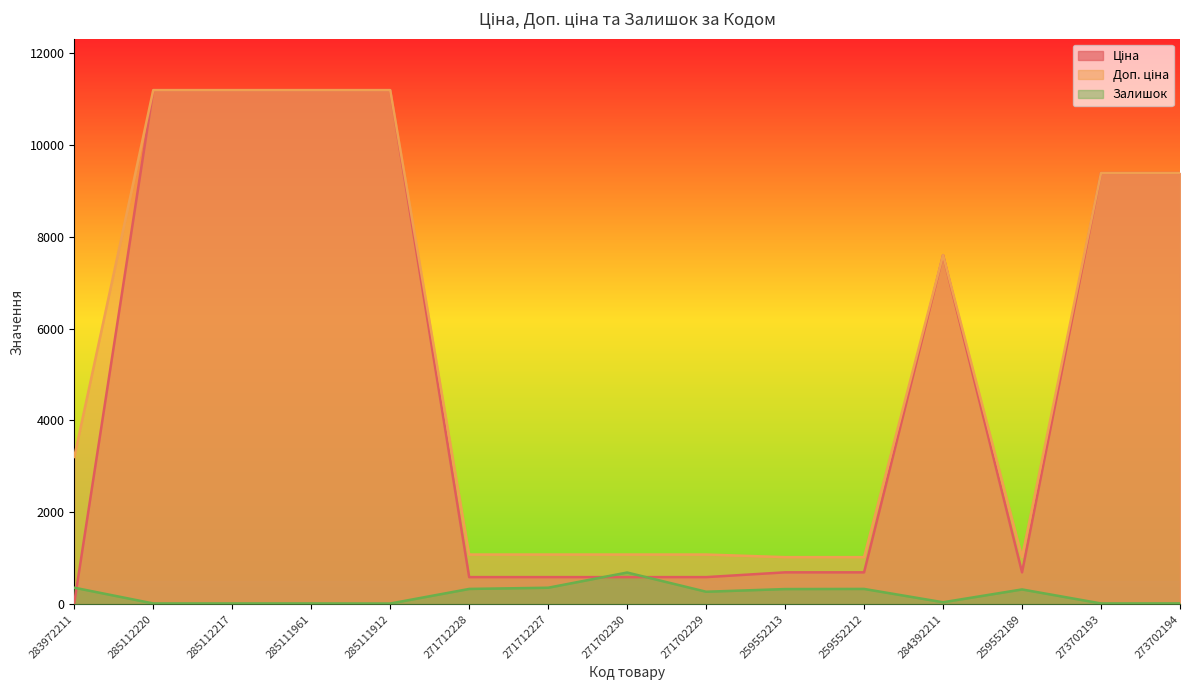

At which label is Доп. ціна closest to 6106?

284392211